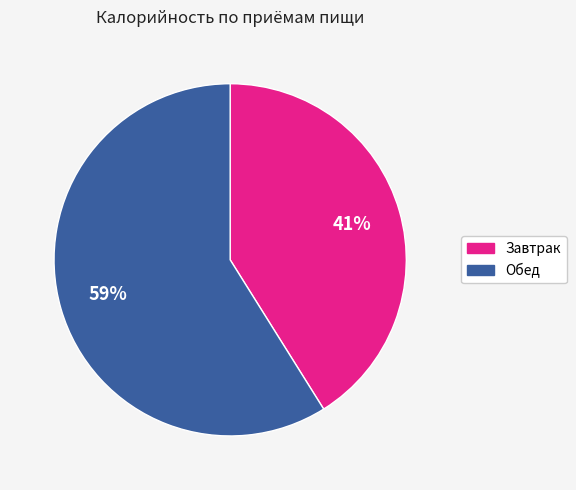

To the nearest percent, what is the average slice percentage?

50%